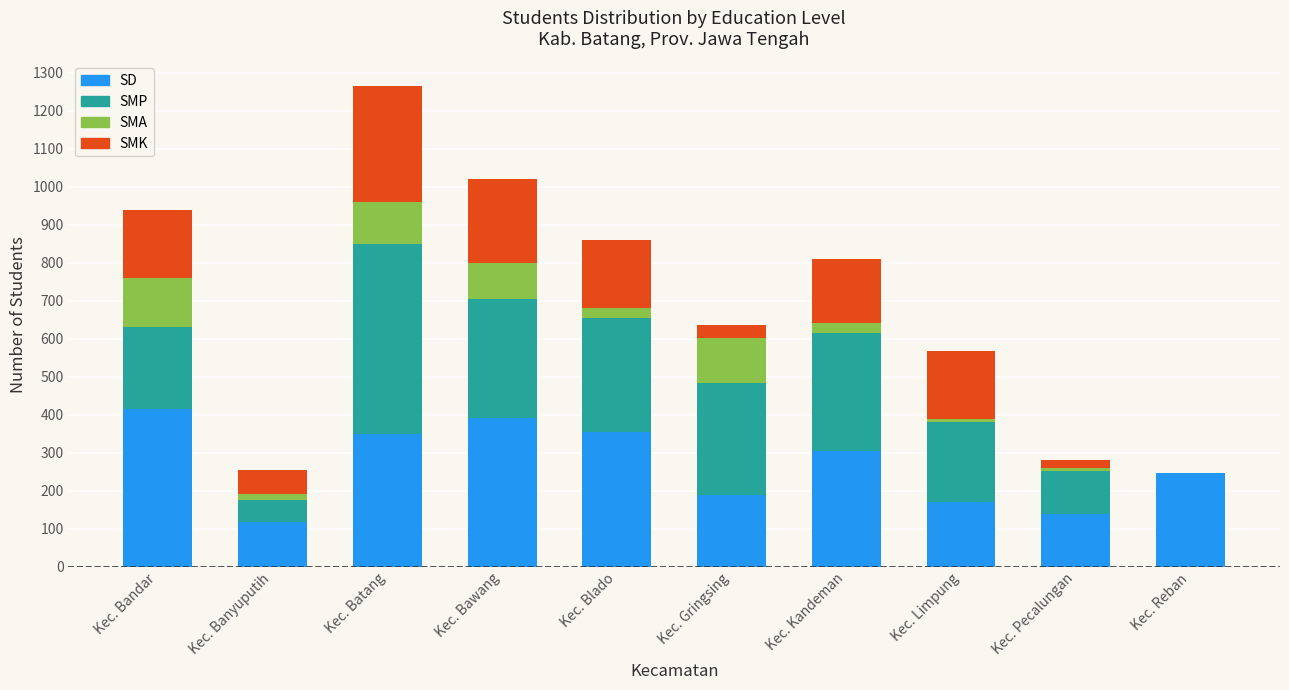

Is it true that SD equals 119 at Kec. Banyuputih?

True